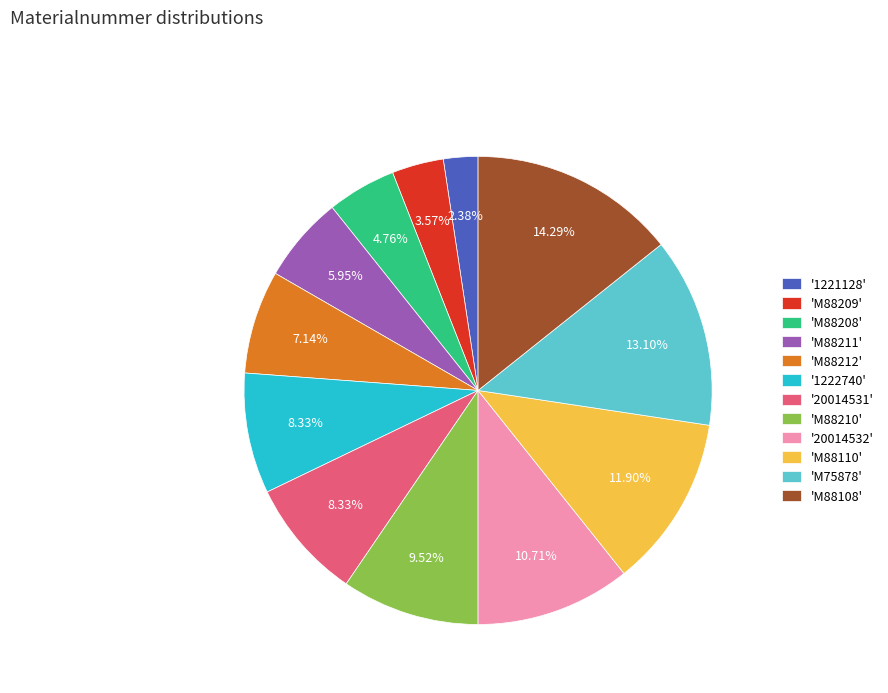

Do 'M88209' and 'M88208' together represent more than half of the pie?

No